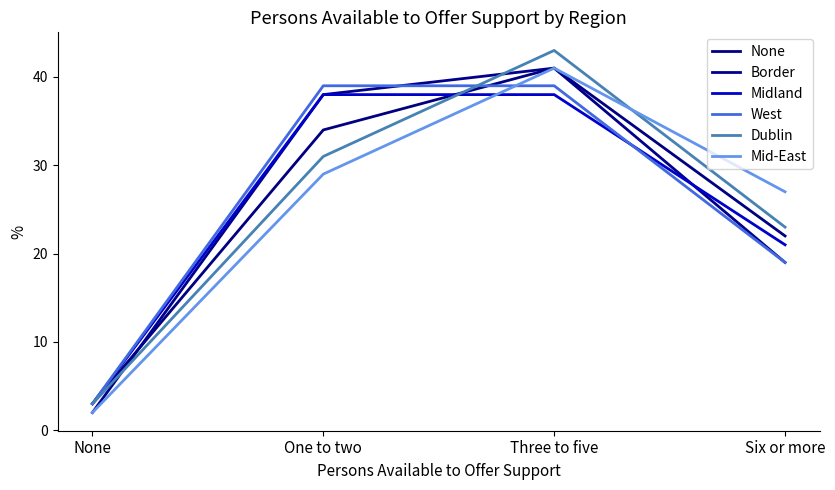

Where is the first local maximum for Mid-East?

Three to five